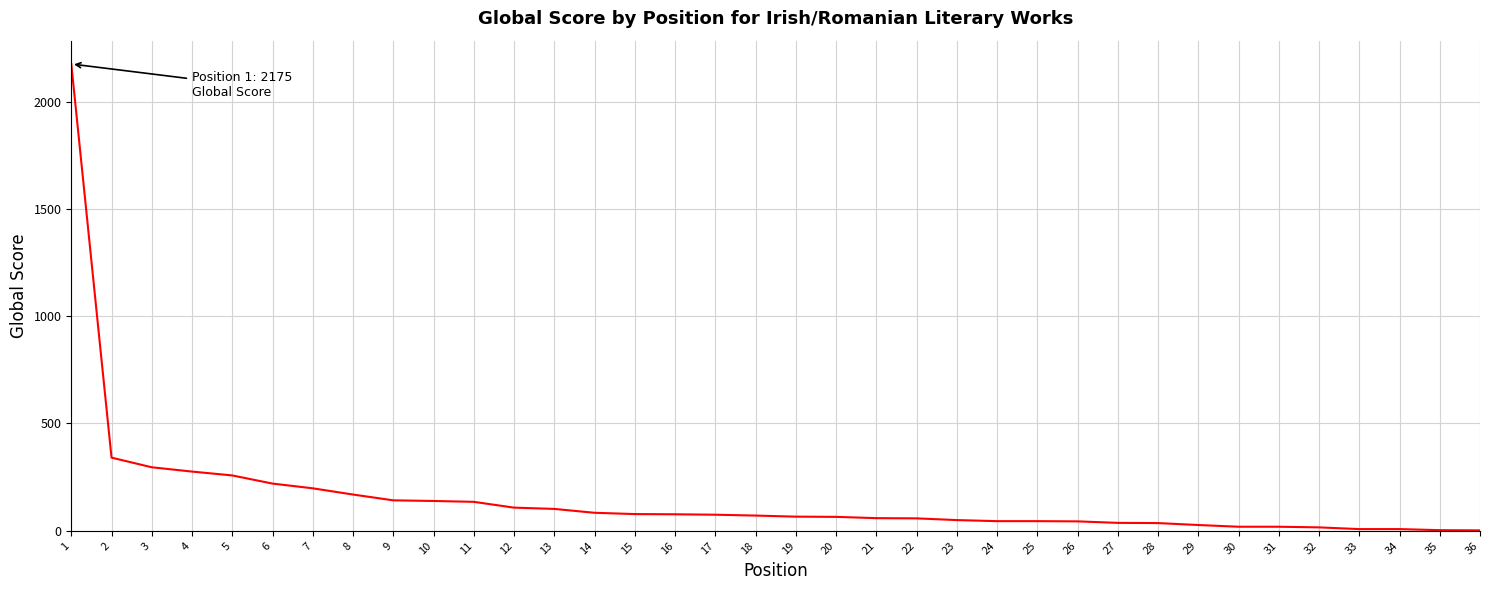

What is the difference between the values at 4 and 29?

249